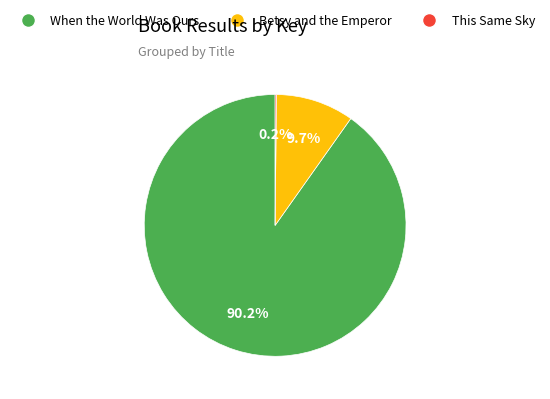

What percentage is the When the World Was Ours slice, to the nearest percent?

90%